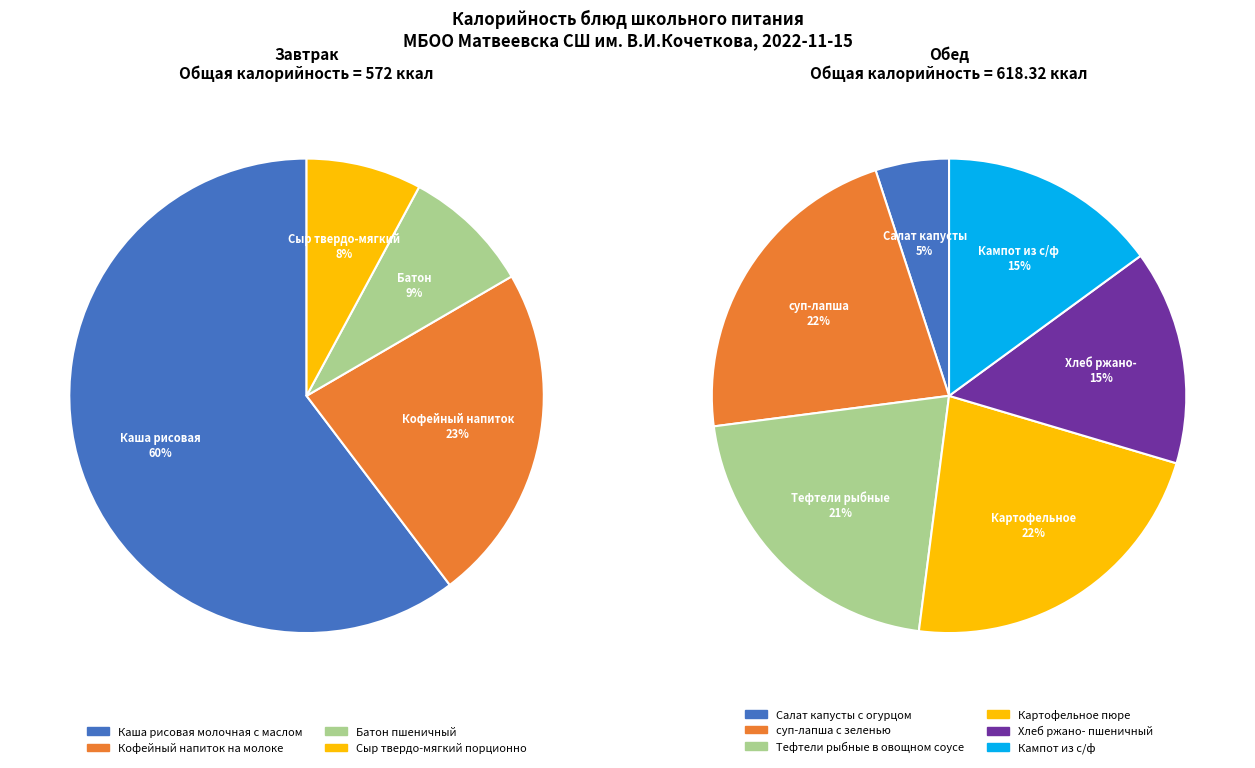

Does Салат капусты с огурцом represent more than half of the total?

No